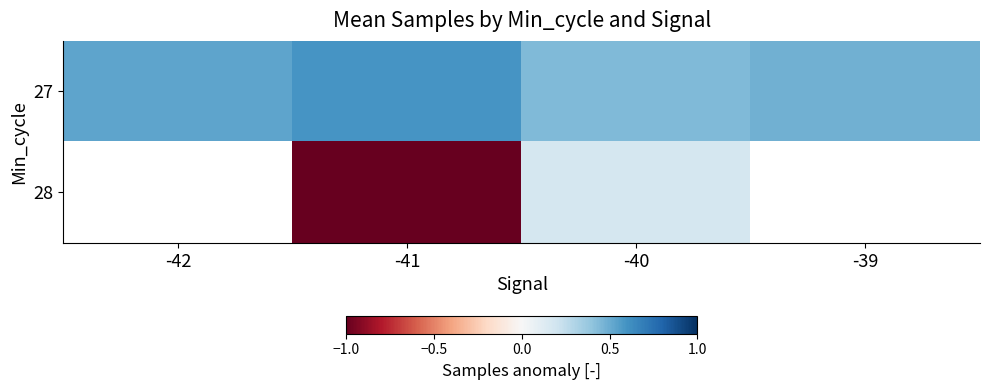

Is the value of 27 at -41 greater than the value of 28 at -41?

Yes